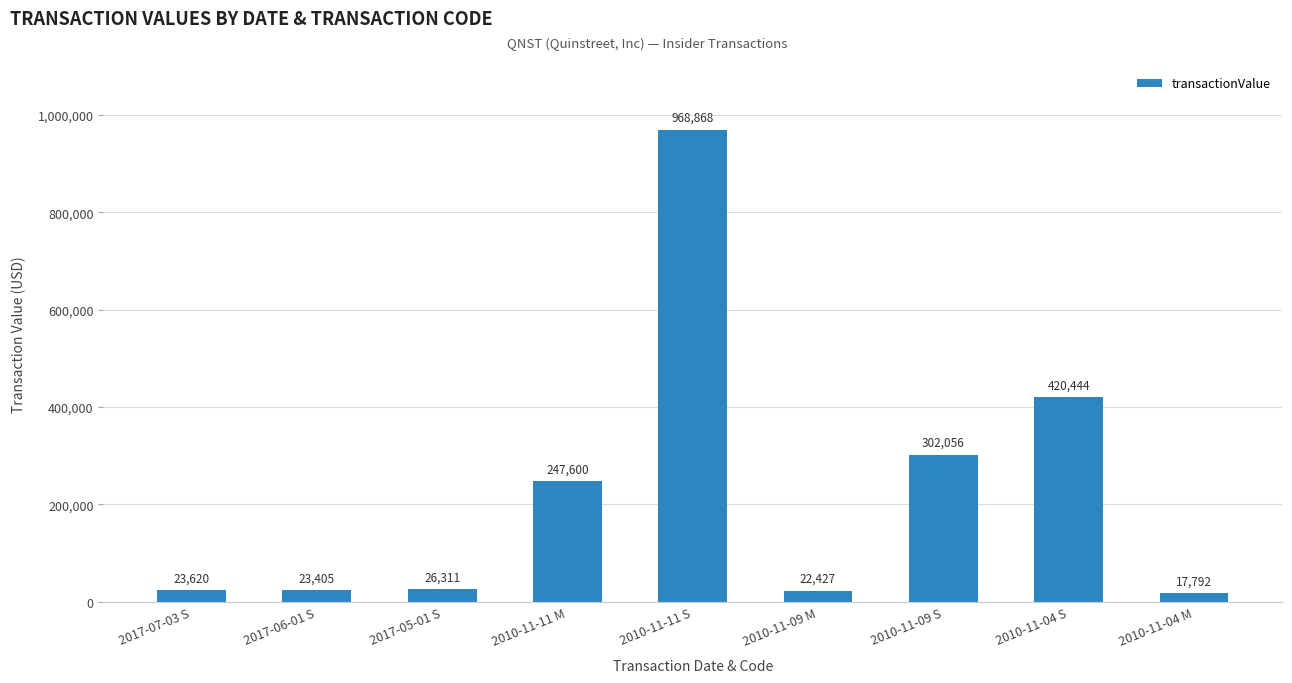

The value at 2017-06-01 S is 23405. True or false?

True